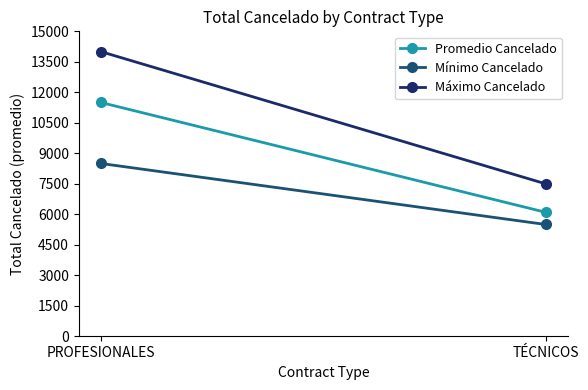

Is it true that Máximo Cancelado equals 7500 at TÉCNICOS?

True